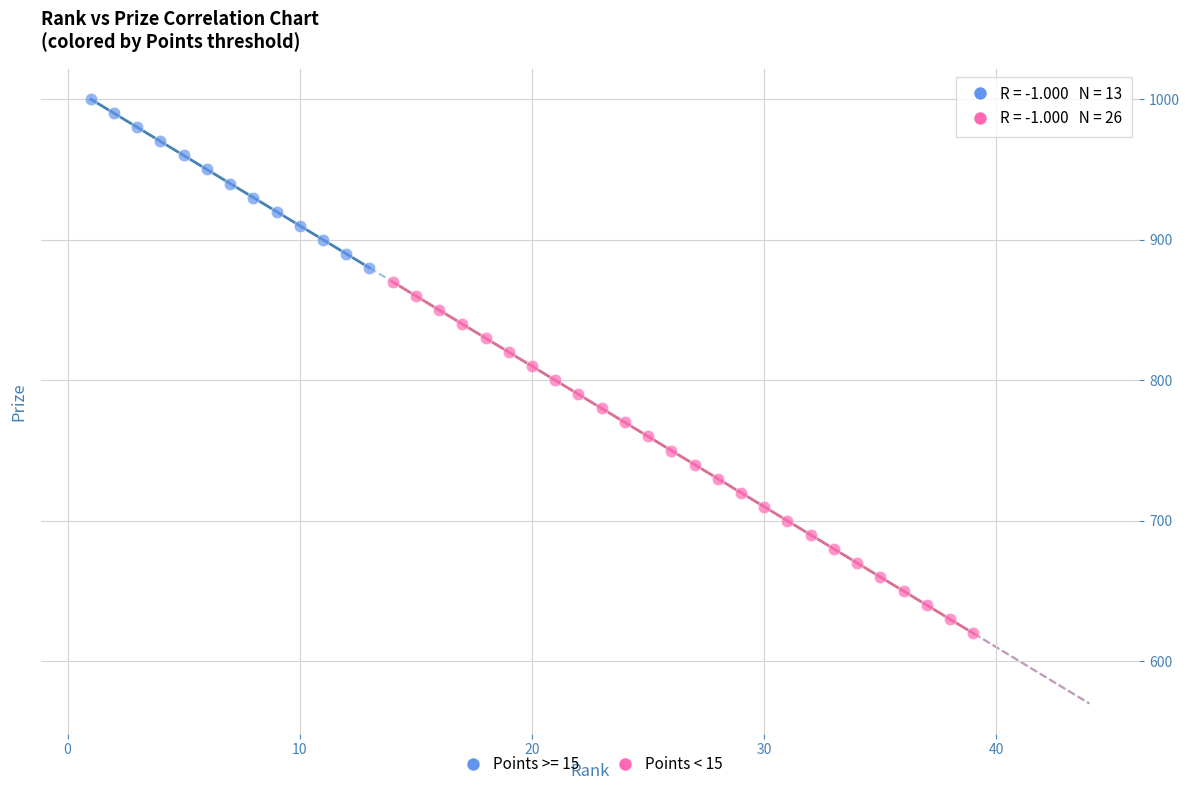

Which series reaches the maximum Y coordinate?

Points >= 15